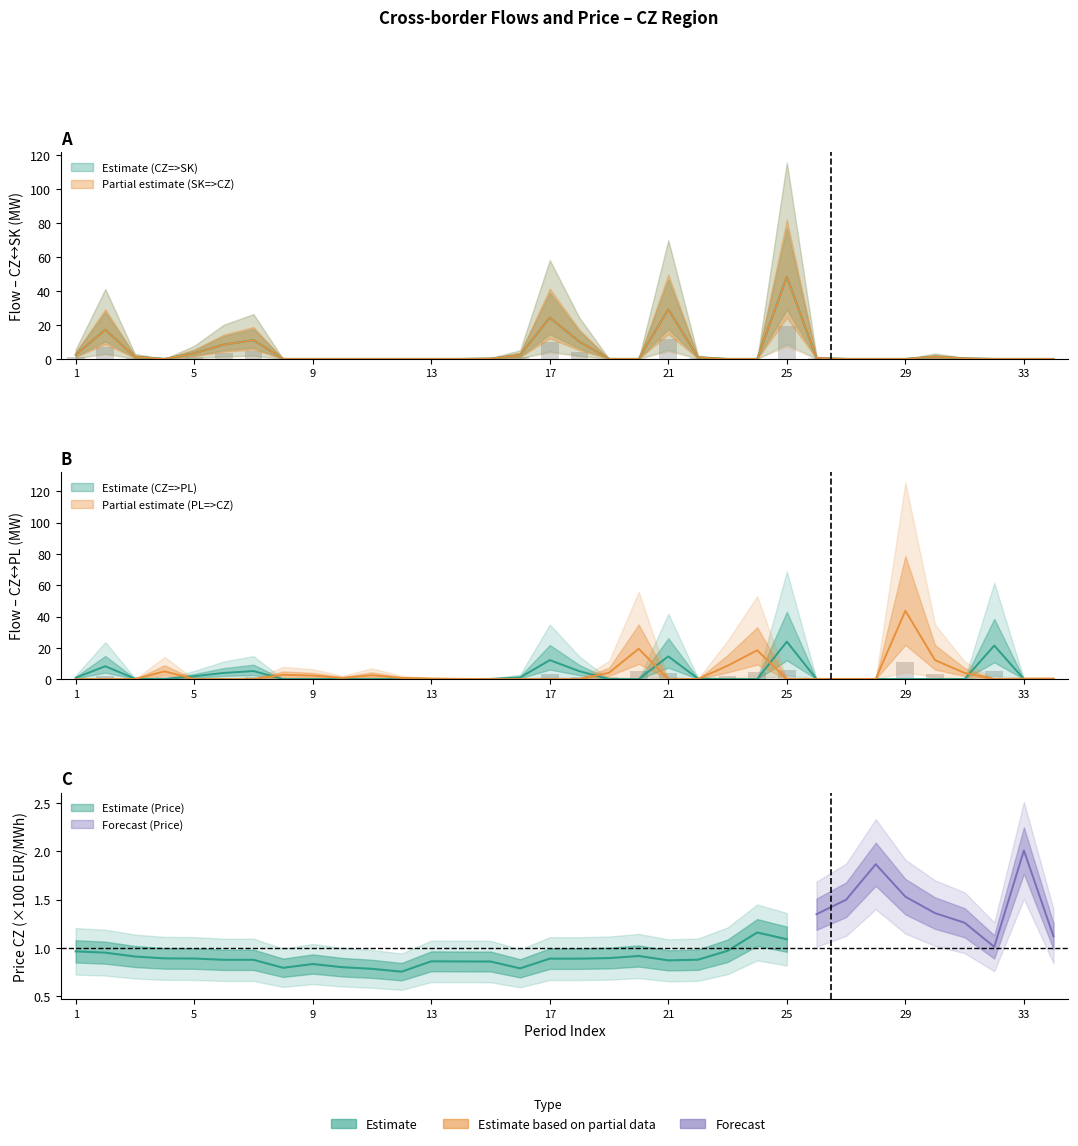

The CZ=>PL series shows 7.9 at 23. True or false?

False